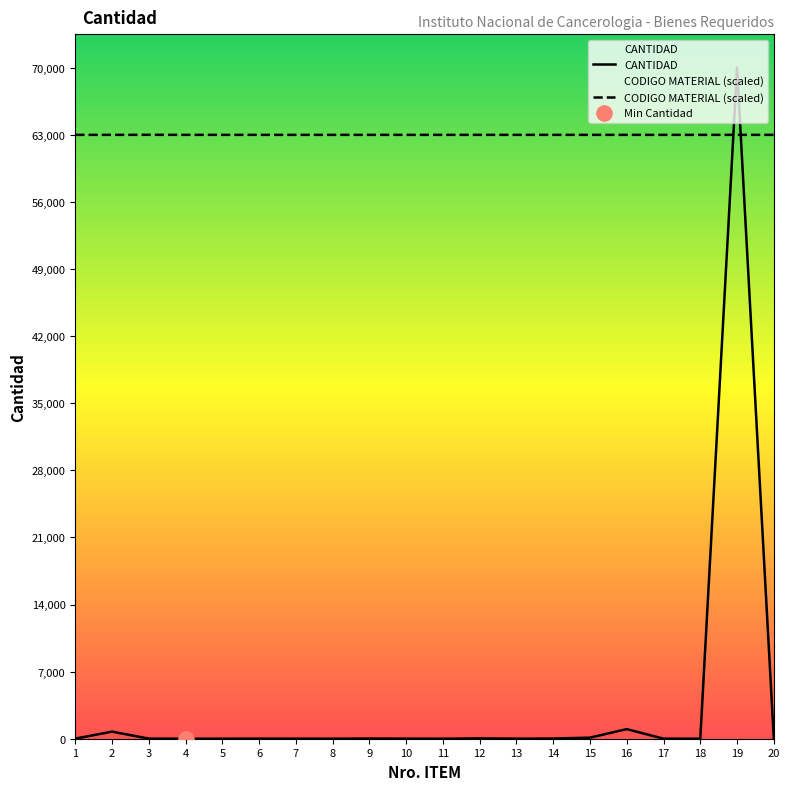

Which series has the largest total across all categories?

CODIGO MATERIAL (scaled)